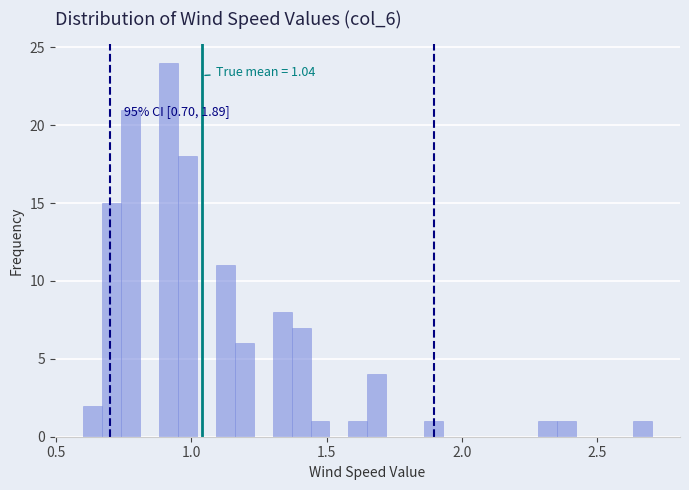

Read against the x-axis, roughly where is the centre of the tallest bar?

0.90